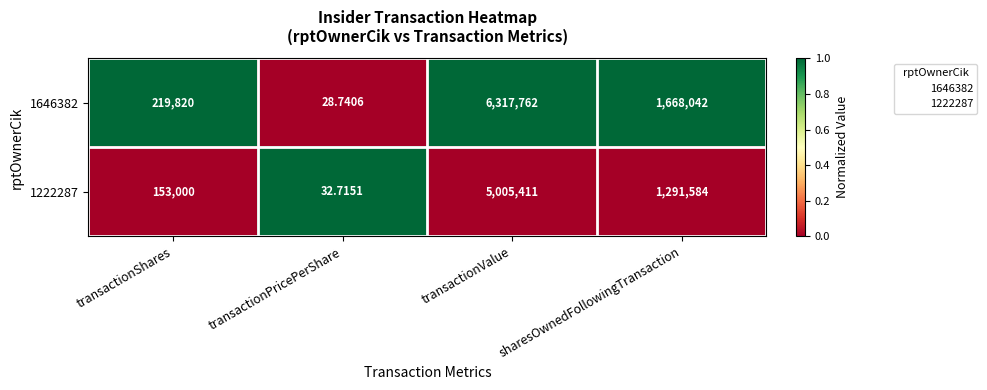

What is the difference between the highest and lowest values at sharesOwnedFollowingTransaction?

376458.0